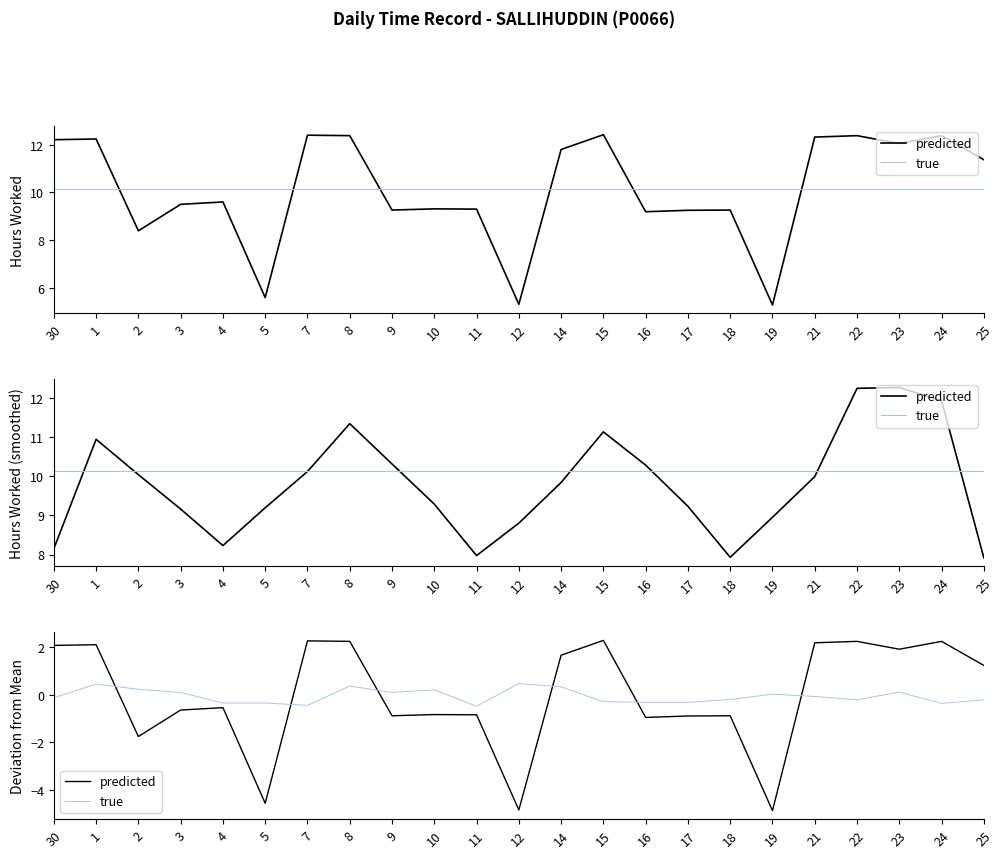

At how many categories does at least one series exceed -1?

23